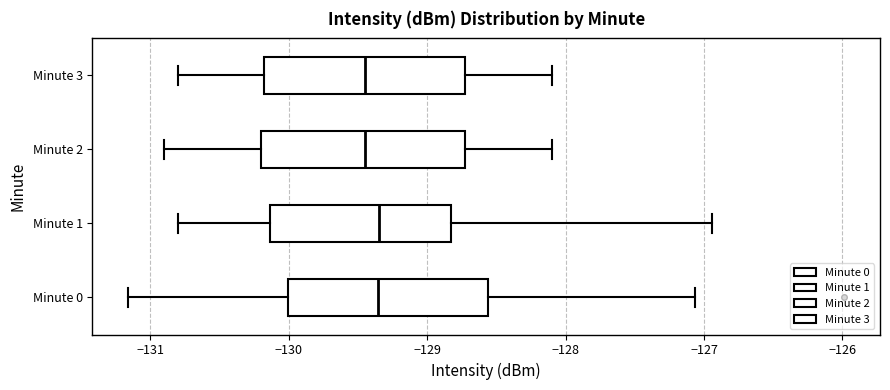

Reading bottom to top, read every box against the x-axis: the position of its median line, the range the box covers, and the ends of its whiskers. The values are not printed on the chart, so give them approximately, as read against the axis.

Minute 0: median -129.4, box -130.0 to -128.6, whiskers -131.2 to -127.1
Minute 1: median -129.3, box -130.1 to -128.8, whiskers -130.8 to -126.9
Minute 2: median -129.4, box -130.2 to -128.7, whiskers -130.9 to -128.1
Minute 3: median -129.4, box -130.2 to -128.7, whiskers -130.8 to -128.1